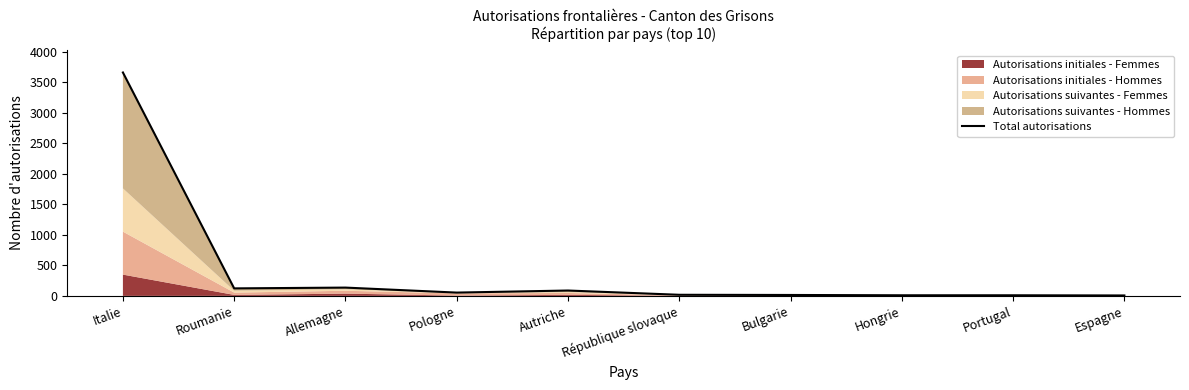

How many data points does each series have?

10